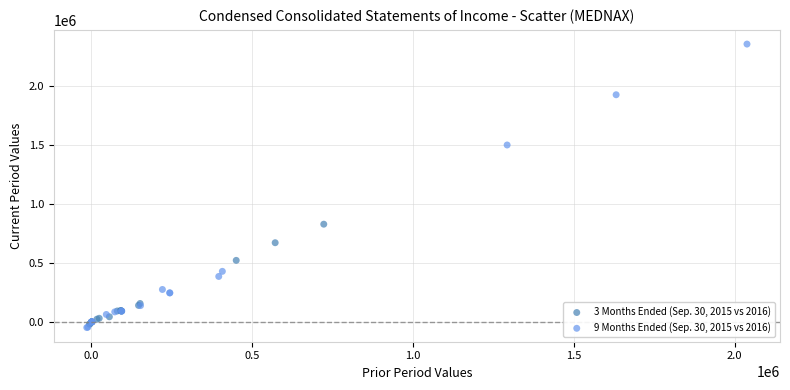

Which series contains the highest Y value?

9 Months Ended (Sep. 30, 2015 vs 2016)